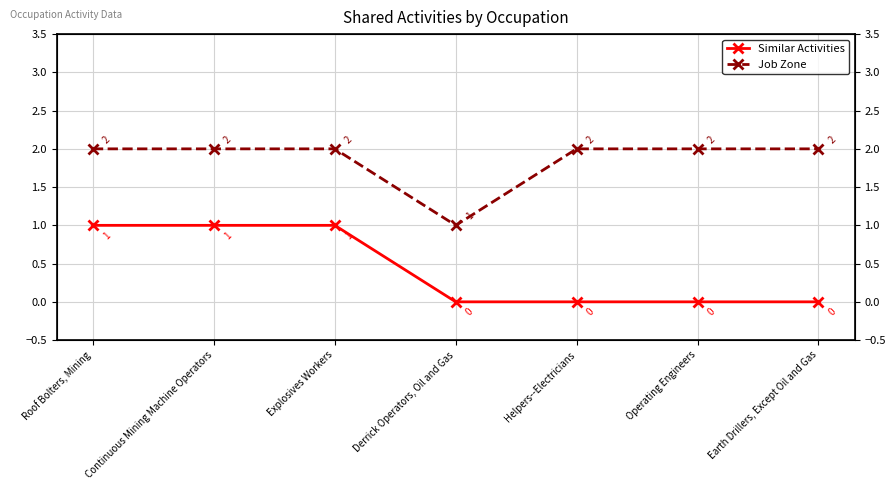

Rank the series at Continuous Mining Machine Operators from highest to lowest value.

Job Zone, Similar Activities